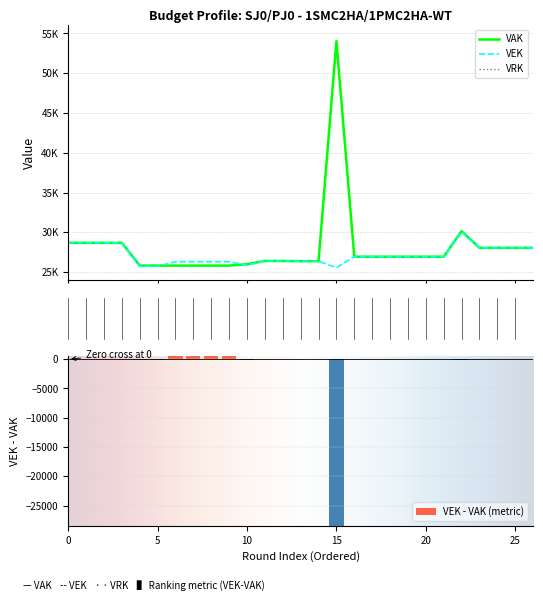

Which has a higher value, 14 or 3?

3